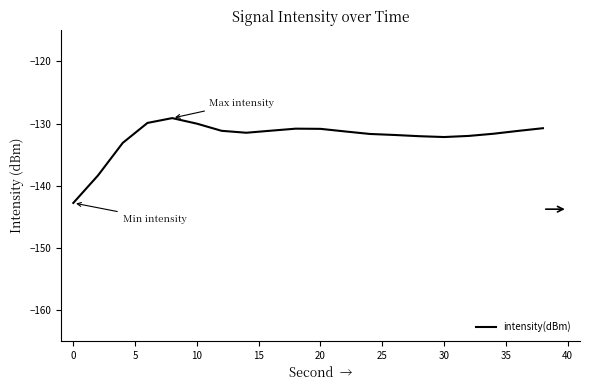

What is the minimum value shown in the chart?

-142.8